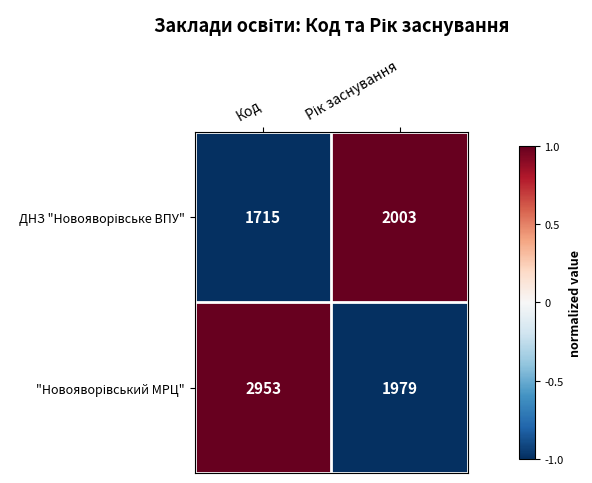

What is the difference between the highest and lowest values at Код?

1238